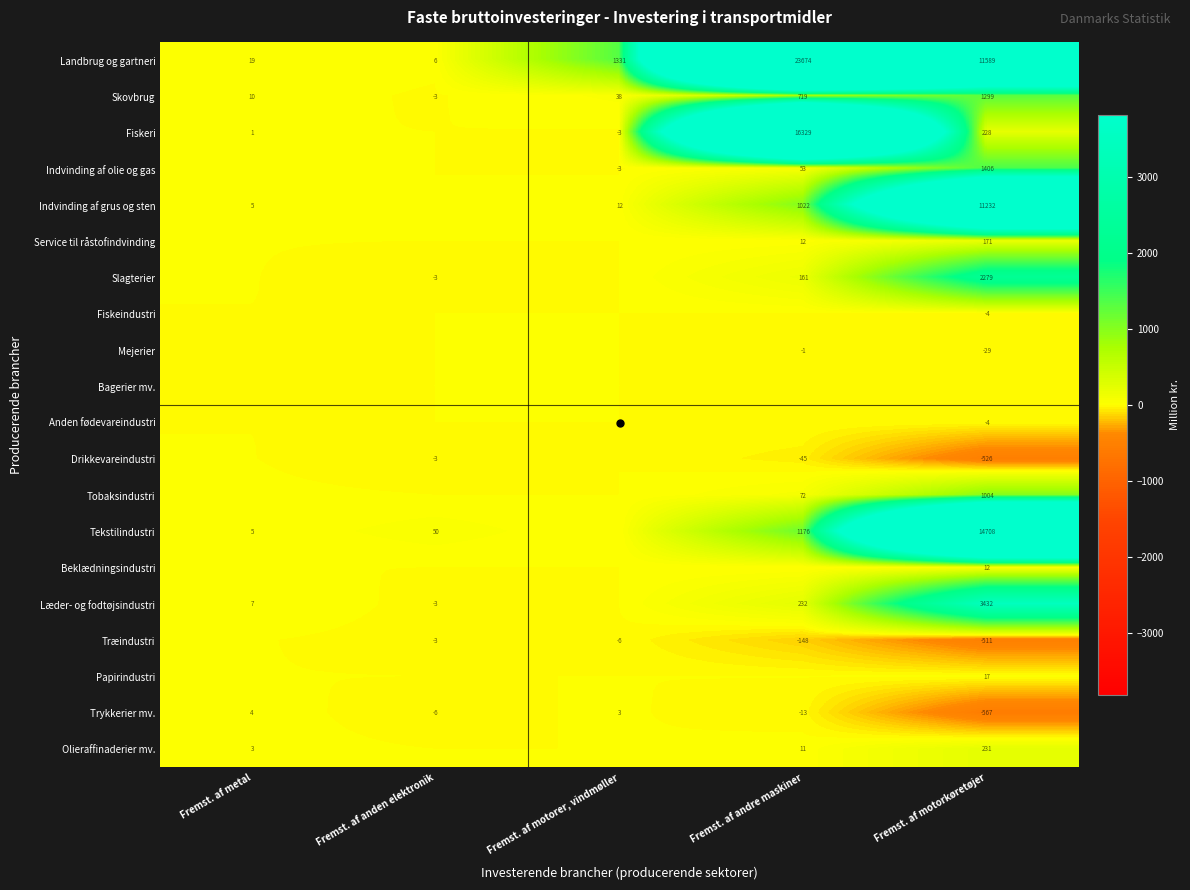

True or false: Fiskeri has a value of 0.0 at Fremst. af anden elektronik.

True